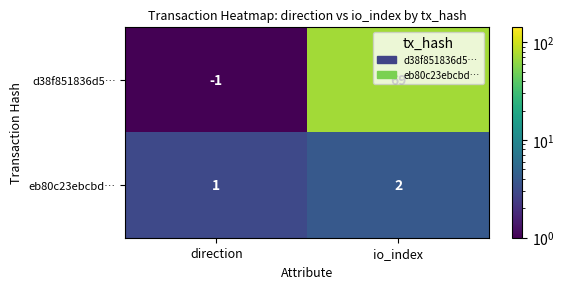

What is the spread (max minus min) of values at io_index?

67